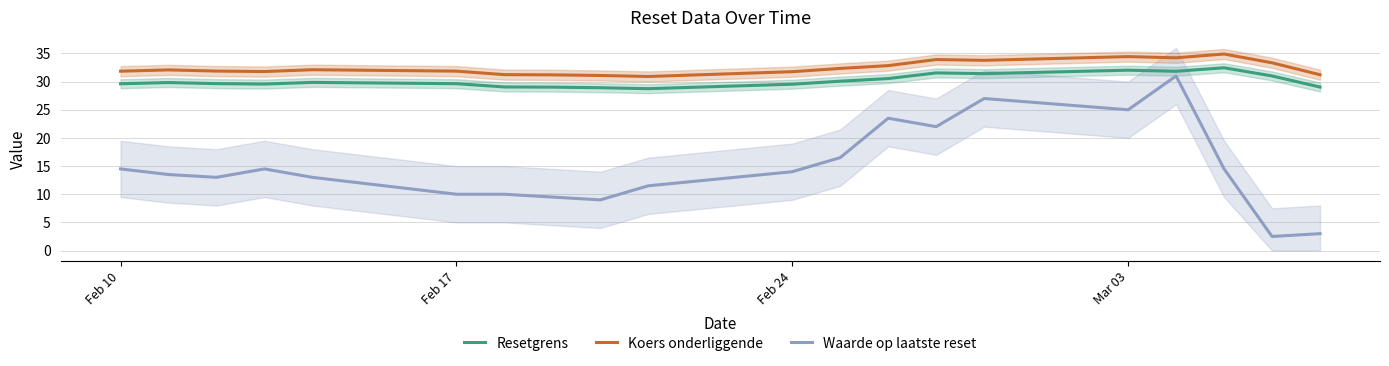

True or false: Waarde op laatste reset has more than 0 interior local peaks.

True